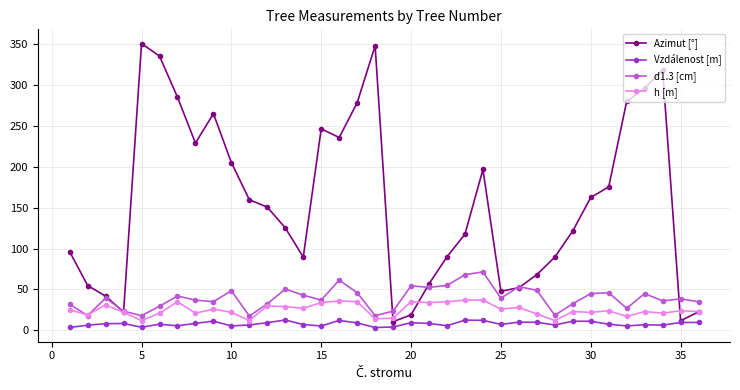

Which series has the widest spread of values?

Azimut [°]